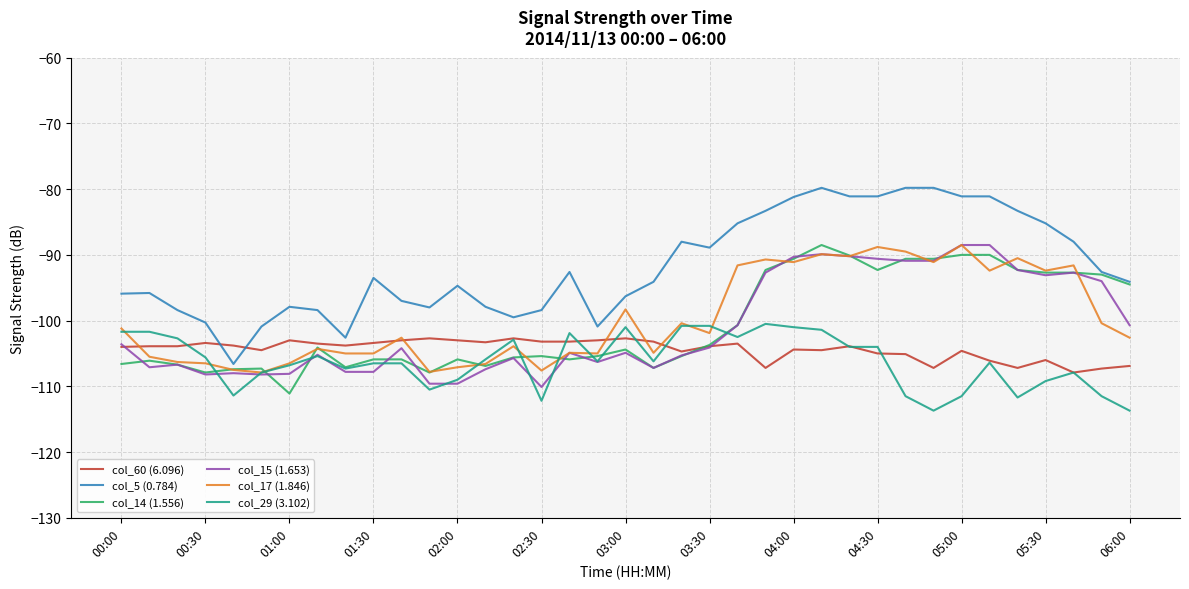

Which series has the widest spread of values?

col_5 (0.784)